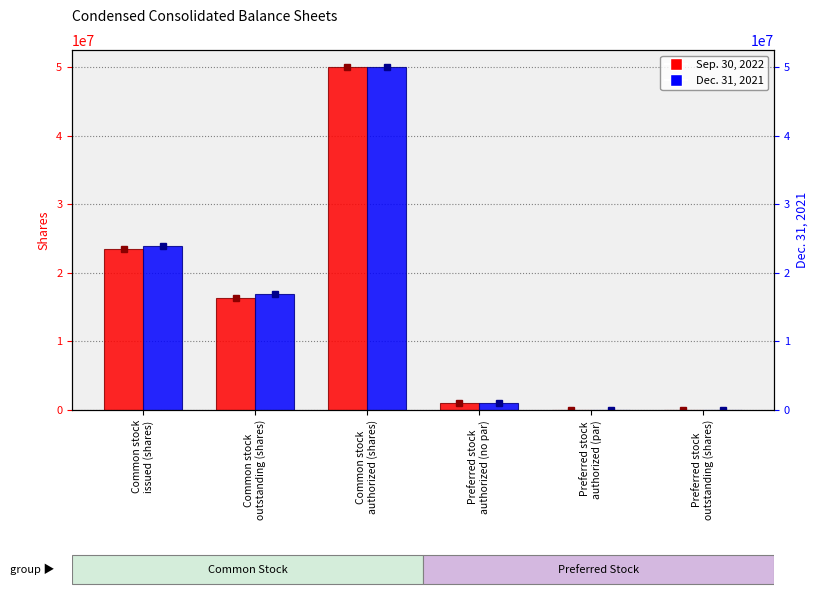

What is the value of the Dec. 31, 2021 bar at the 3rd from the left?

50000000